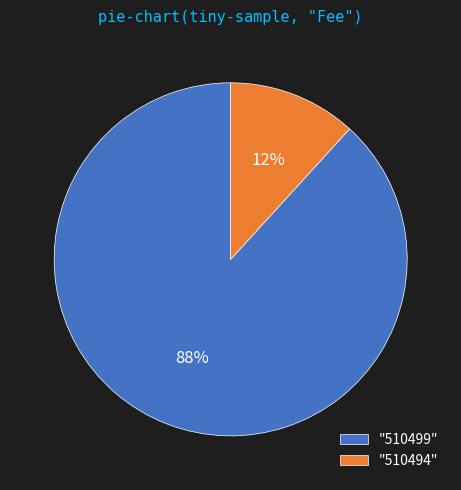

Is "510499" the majority of the pie?

Yes